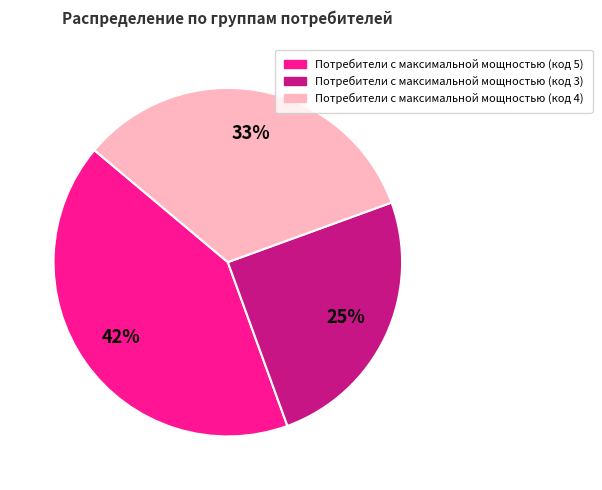

To the nearest percent, what is the difference between the largest and smallest slice percentages?

17%